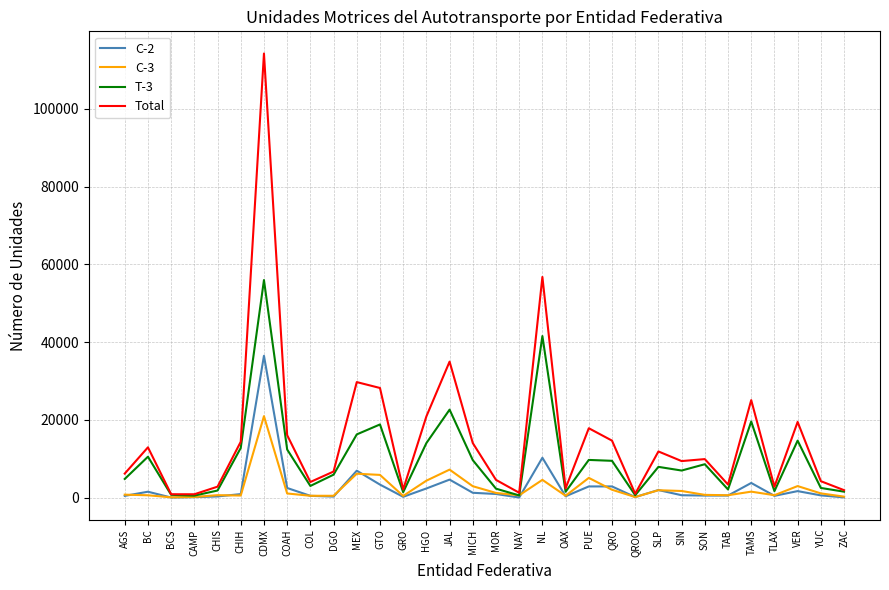

Rank the series by their maximum value, from highest to lowest.

Total, T-3, C-2, C-3